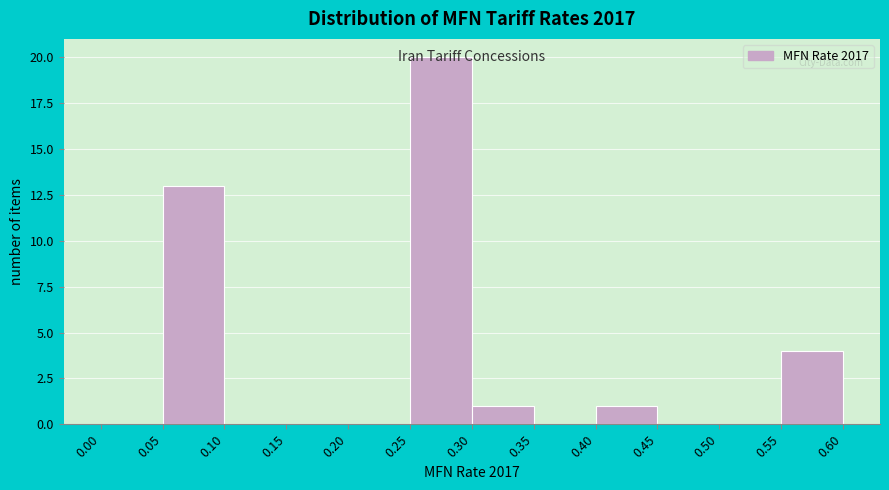

Reading left to right, list every bar in this chart as the range it spans on the x-axis followed by its height. The values are not printed on the chart, so give them approximately, as read against the axis.

0.00 to 0.05: 0
0.05 to 0.10: 13
0.10 to 0.15: 0
0.15 to 0.20: 0
0.20 to 0.25: 0
0.25 to 0.30: 20
0.30 to 0.35: 1
0.35 to 0.40: 0
0.40 to 0.45: 1
0.45 to 0.50: 0
0.50 to 0.55: 0
0.55 to 0.60: 4